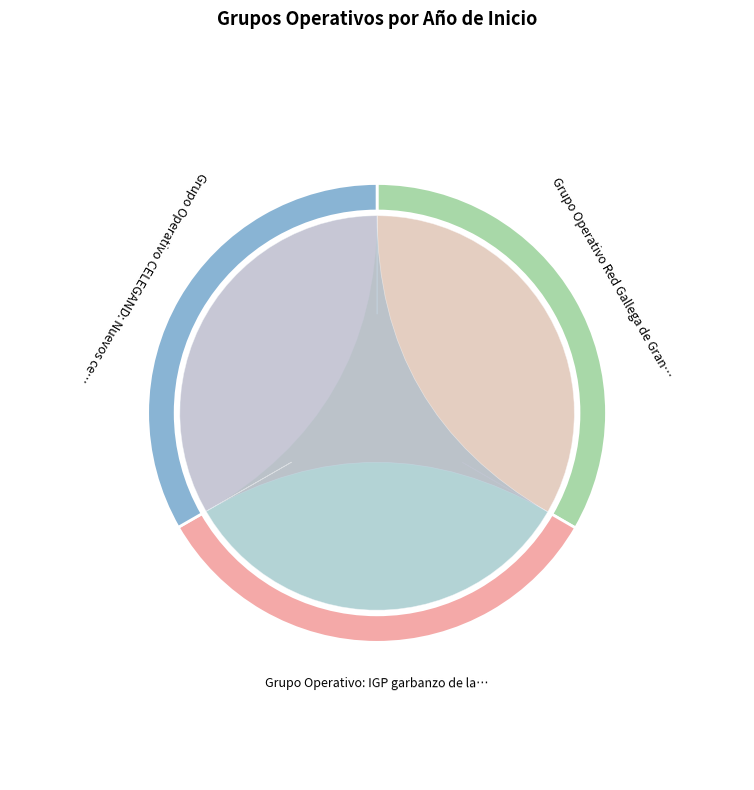

What is the change in value from Grupo Operativo Red Gallega de Granjas to Grupo Operativo CELEGAND: Nuevos cereales?

-3